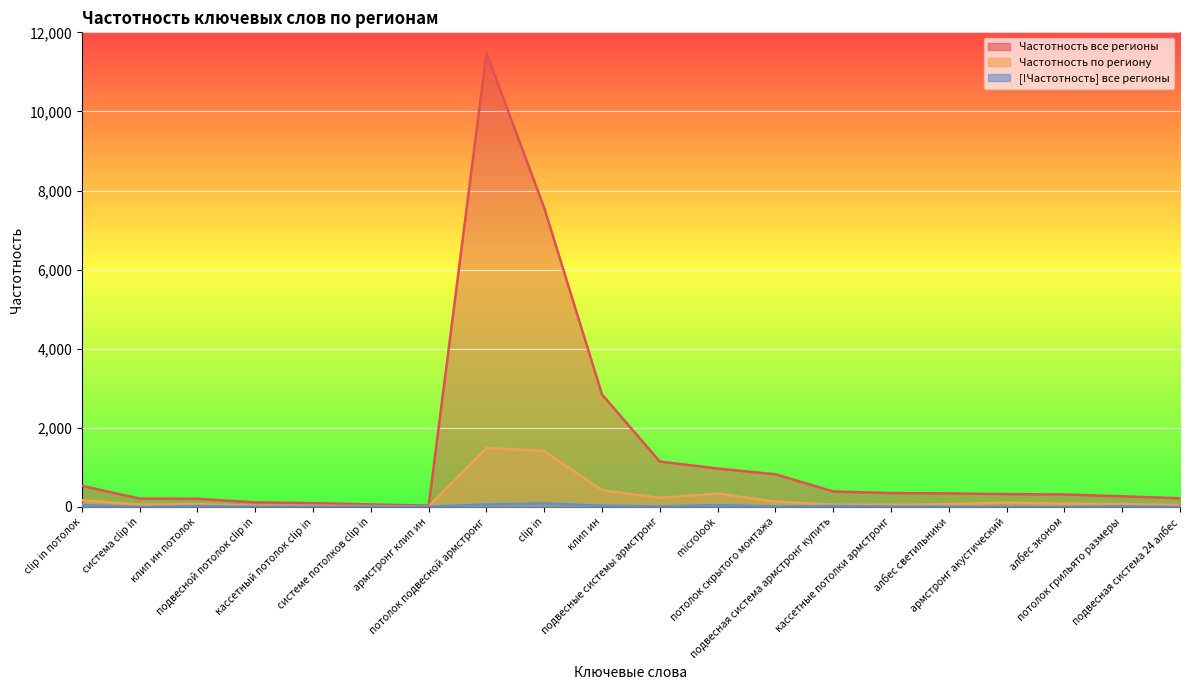

What is the label of the 18th point from the left?

албес эконом